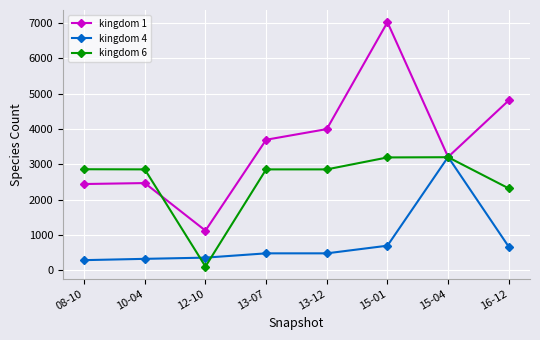

Which category has the lowest value across all series?

12-10